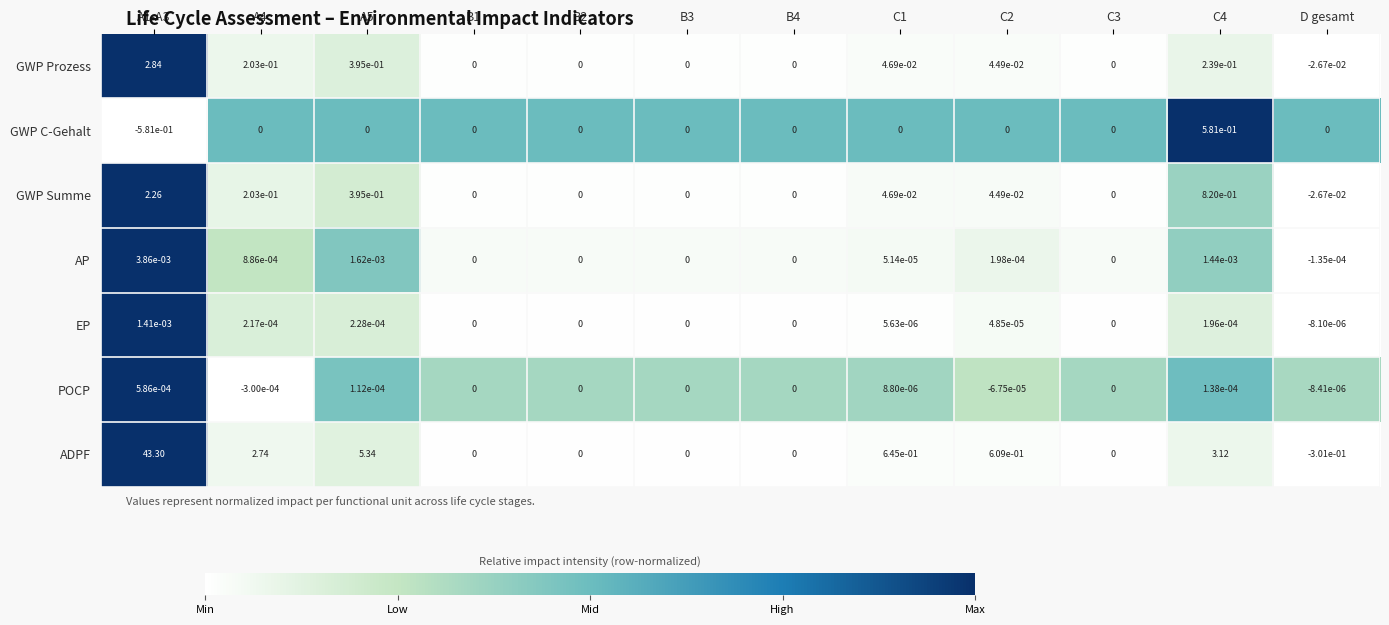

How many categories are shown in the chart?

12